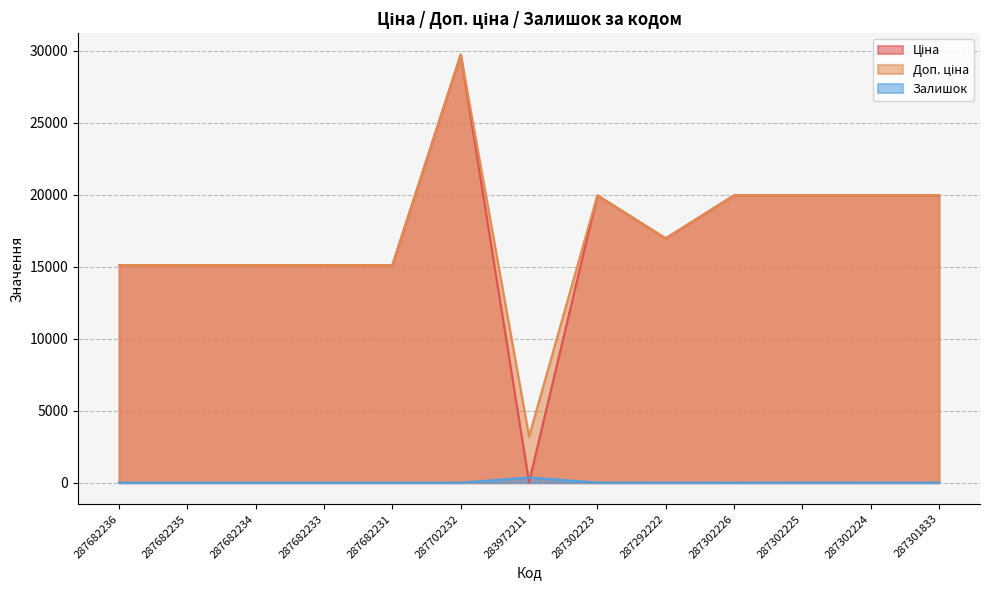

What is the maximum value shown in the chart?

29747.2